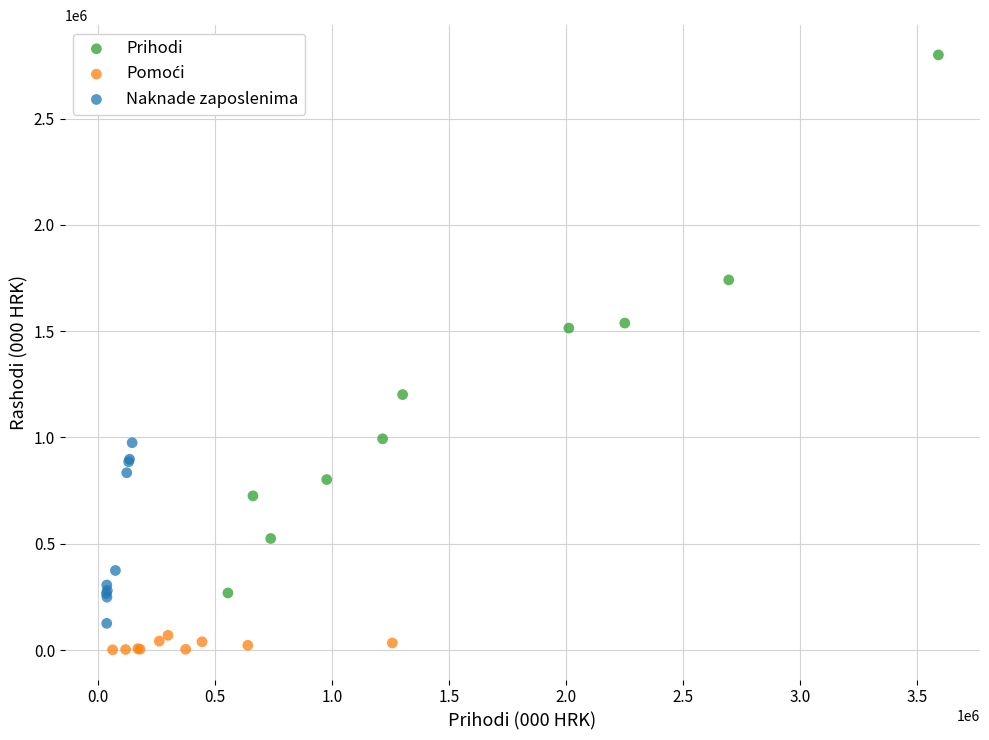

Which series contains the highest Y value?

Prihodi